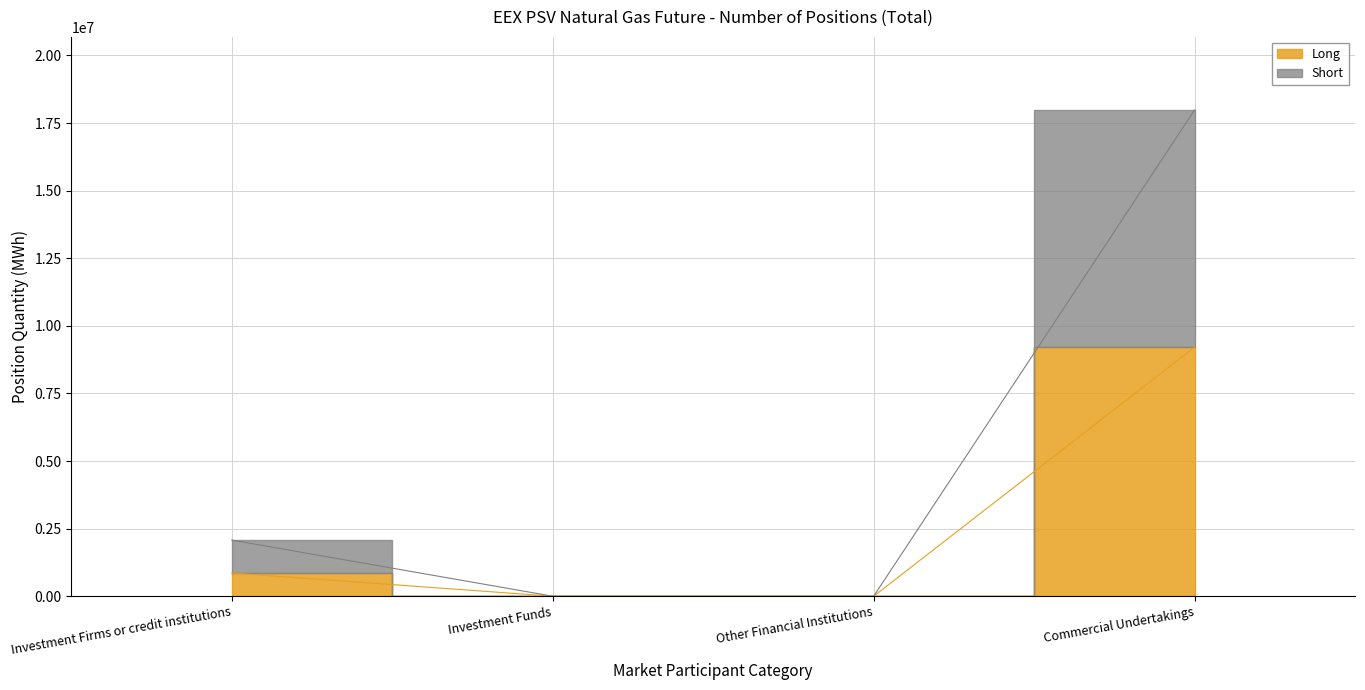

Which category has the lowest value in the Short series?

Investment Funds